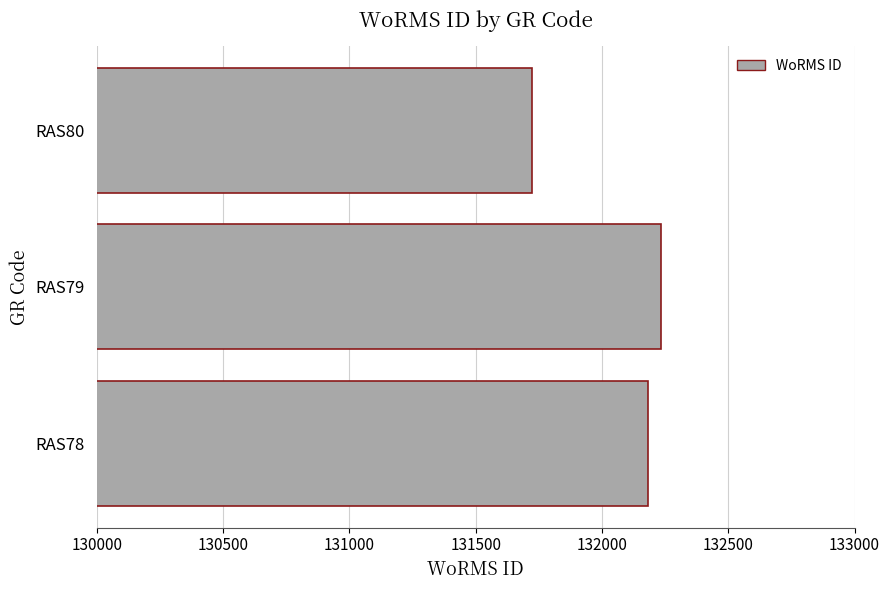

What is the smallest value displayed?

131723